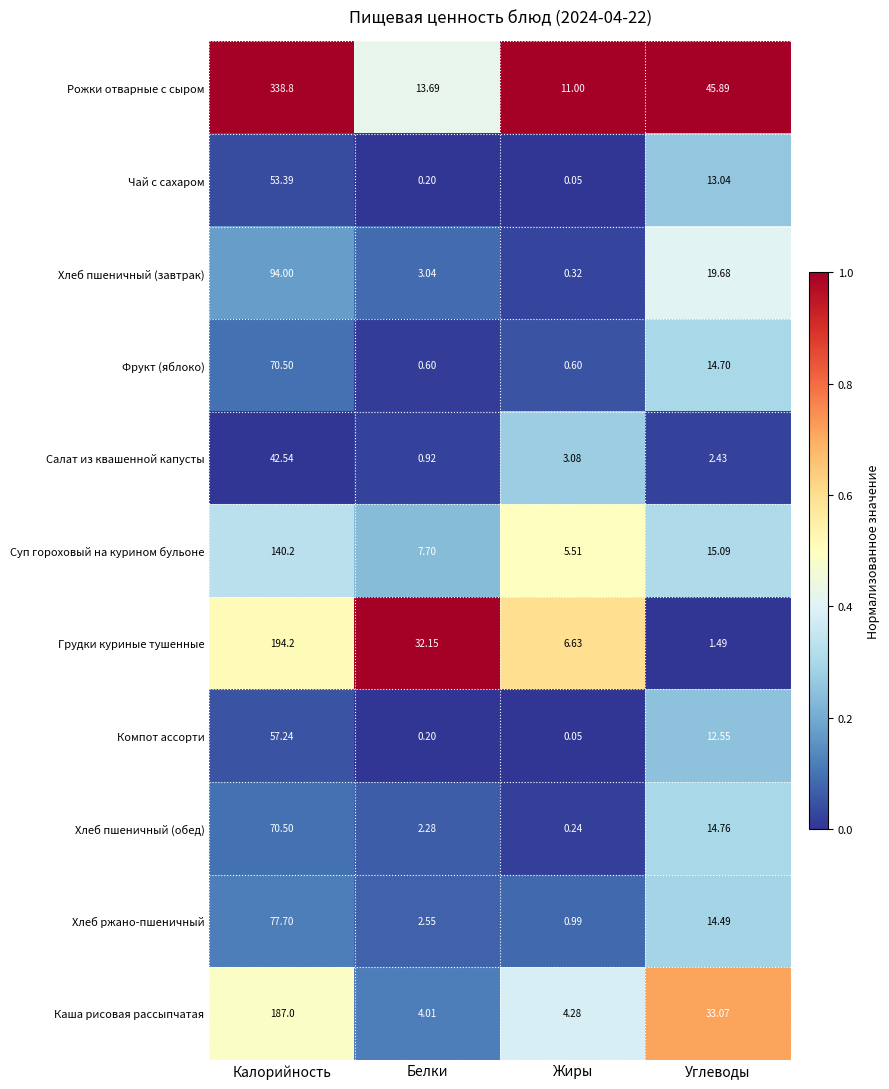

Which series has the largest total across all categories?

Рожки отварные с сыром